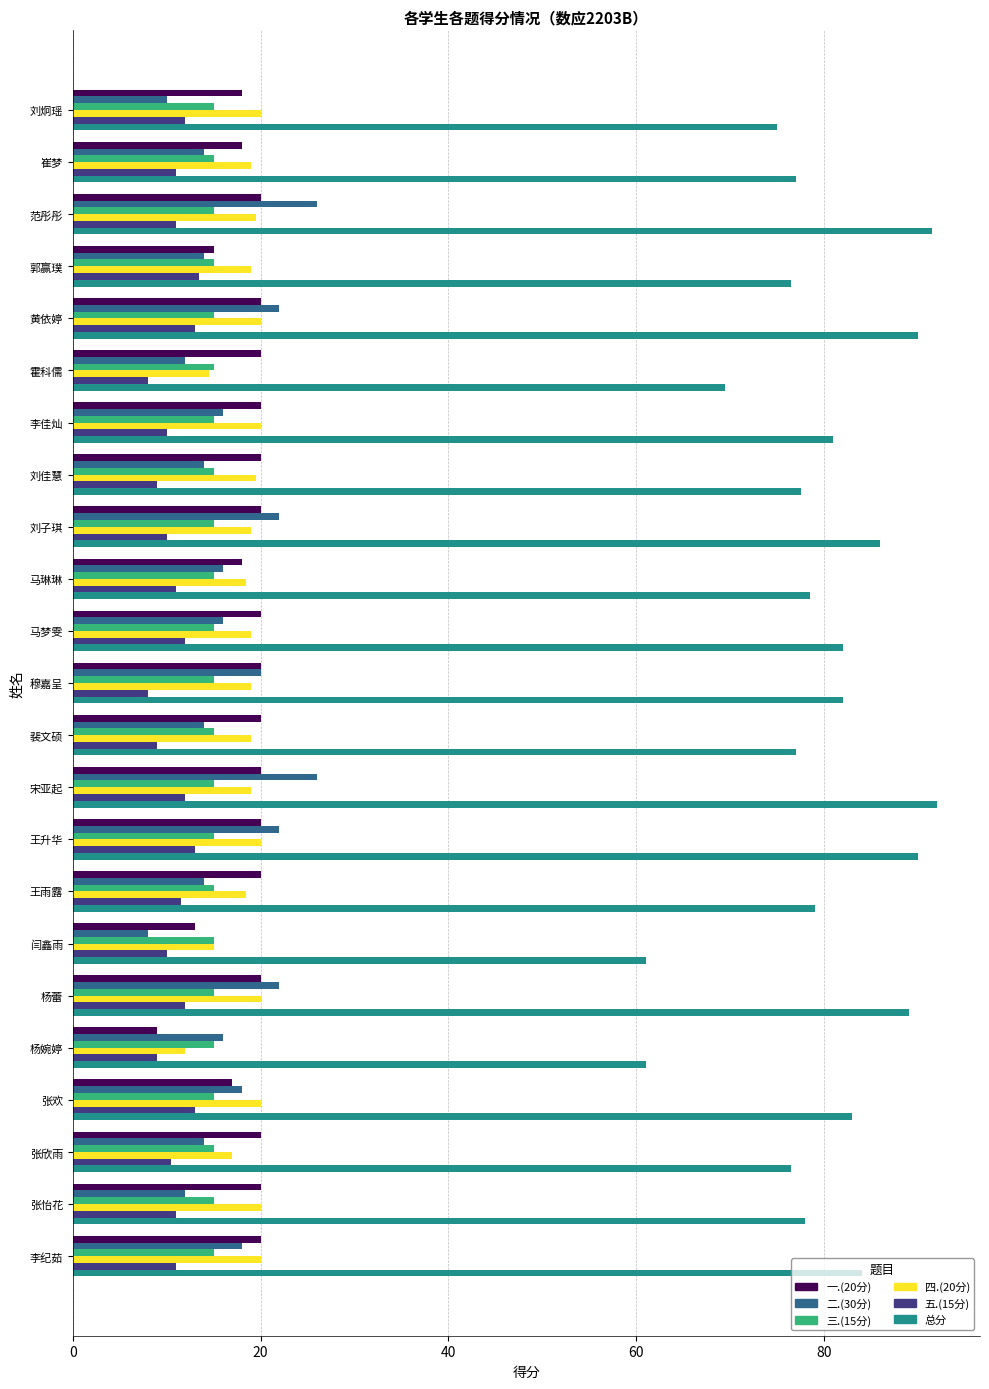

What is the difference between the highest and lowest values at 裴文硕?

68.0